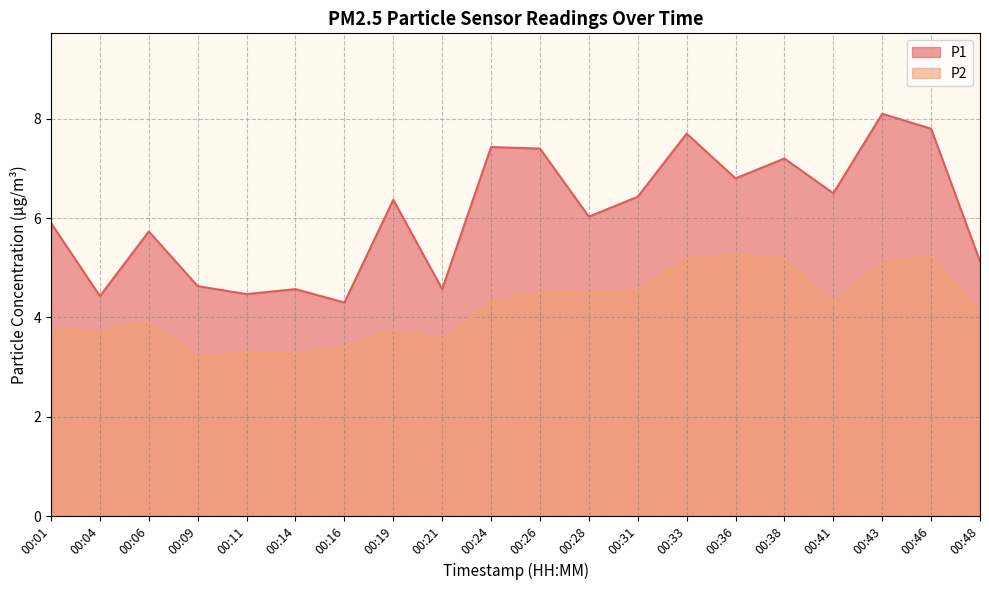

Which series has the largest total across all categories?

P1